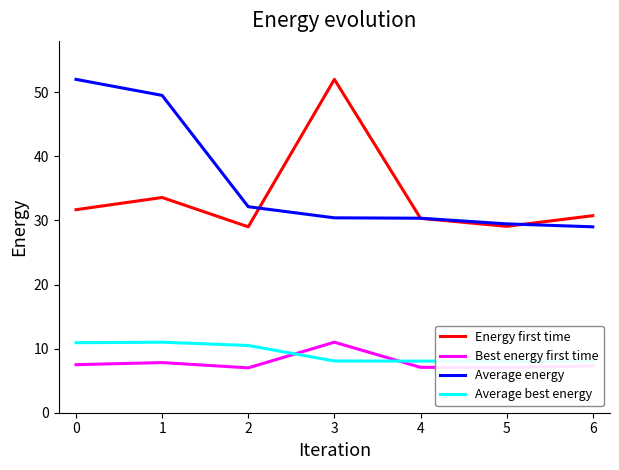

What is the maximum value shown in the chart?

52.0